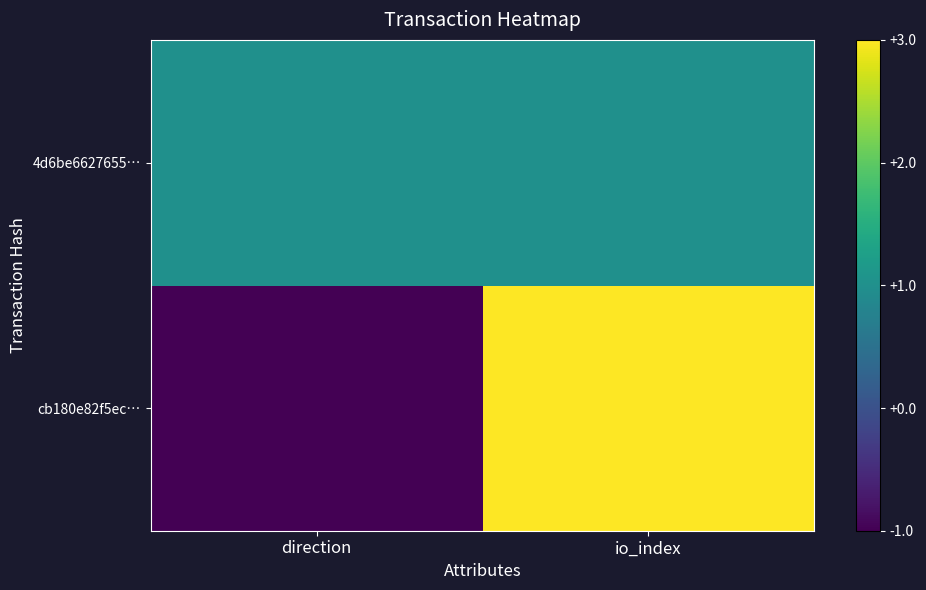

Reading right to left, transcribe all the data shown in this chart.

cb180e82f5ec…: io_index=3	direction=-1
4d6be6627655…: io_index=1	direction=1